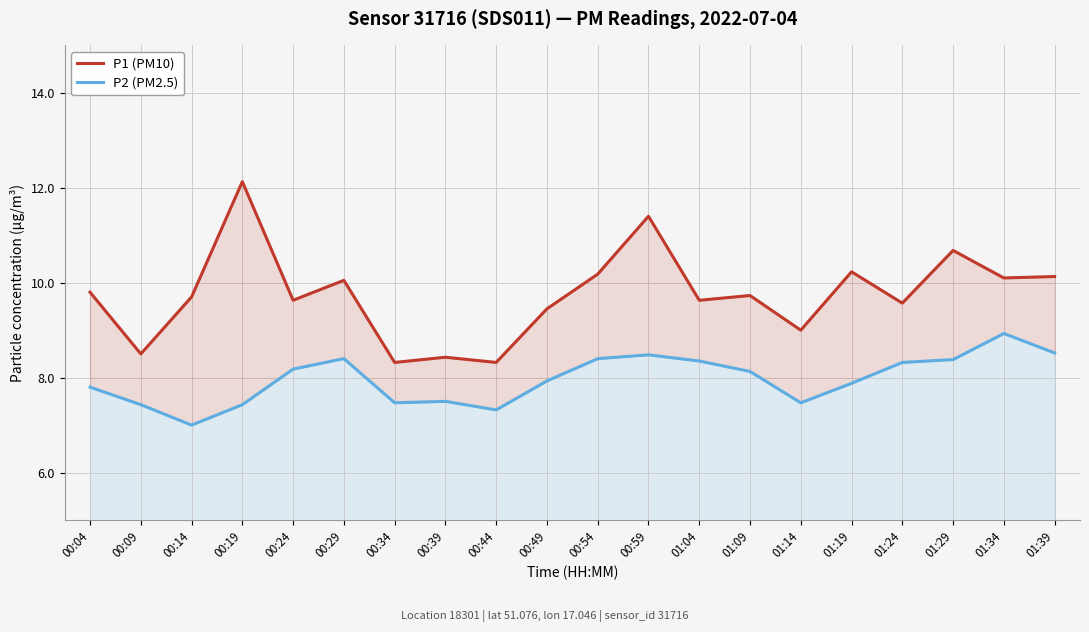

List the labels in order of P1 (PM10) value, largest first.

00:19, 00:59, 01:29, 01:19, 00:54, 01:39, 01:34, 00:29, 00:04, 01:09, 00:14, 00:24, 01:04, 01:24, 00:49, 01:14, 00:09, 00:39, 00:34, 00:44